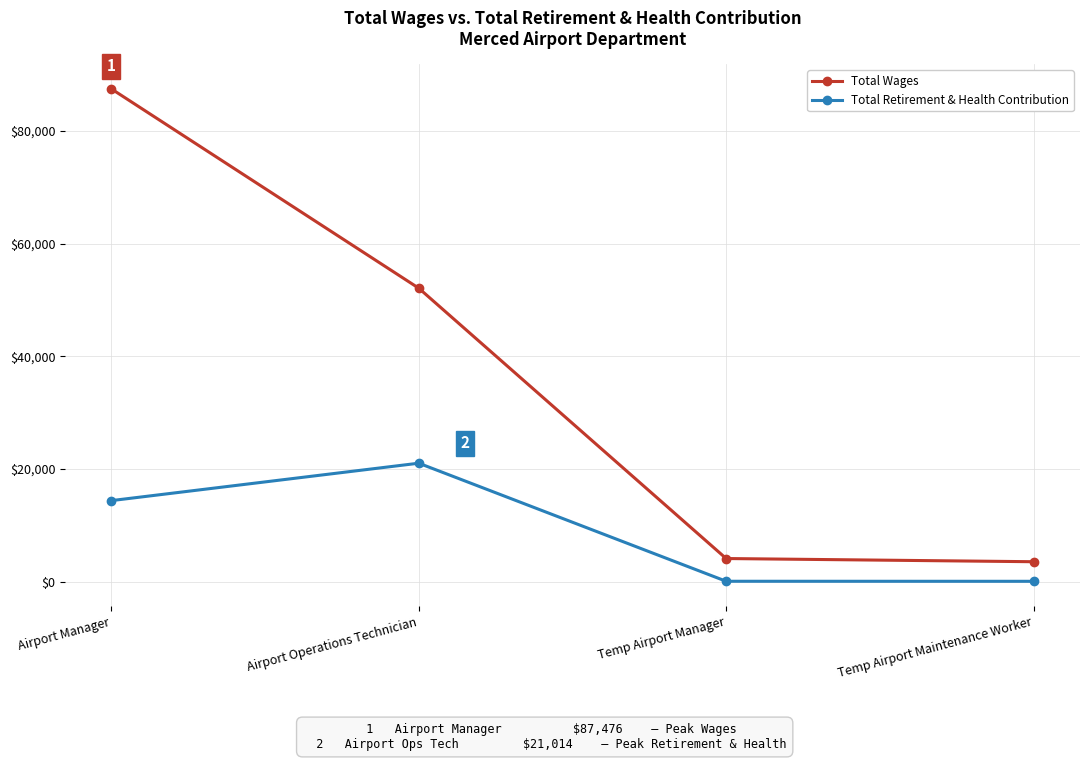

List the series in order of their overall mean, highest first.

Total Wages, Total Retirement & Health Contribution